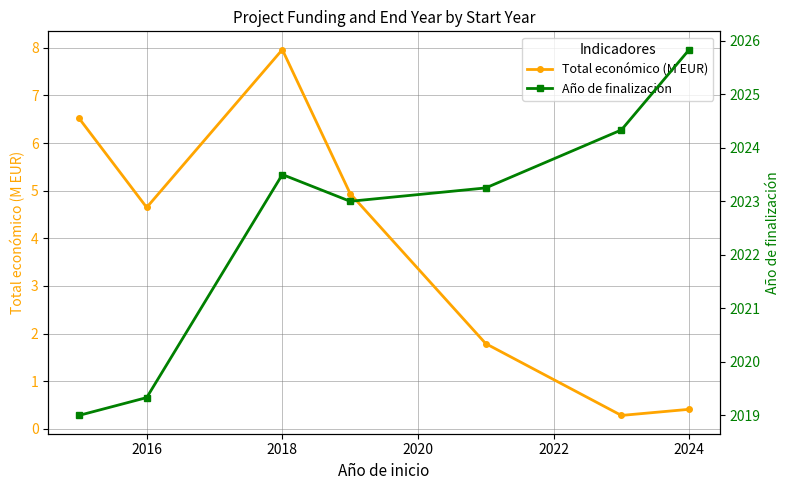

What is the highest value of the Total económico (M EUR) series?

8.0